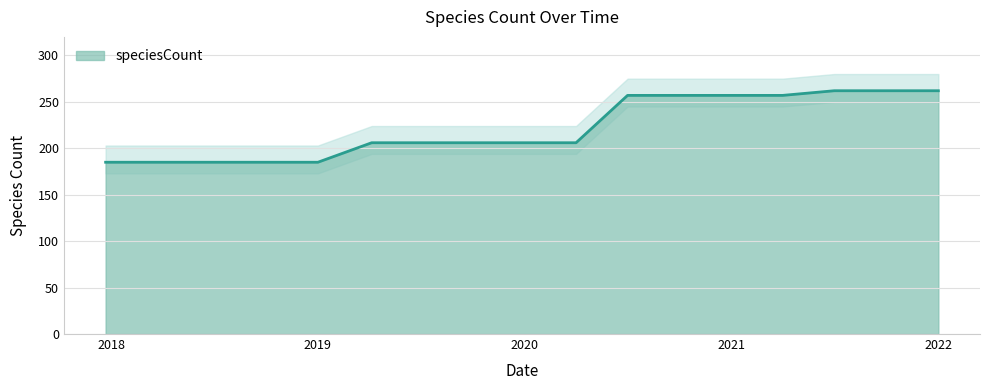

Is it true that the value at 2019-04-06 is 68?

False